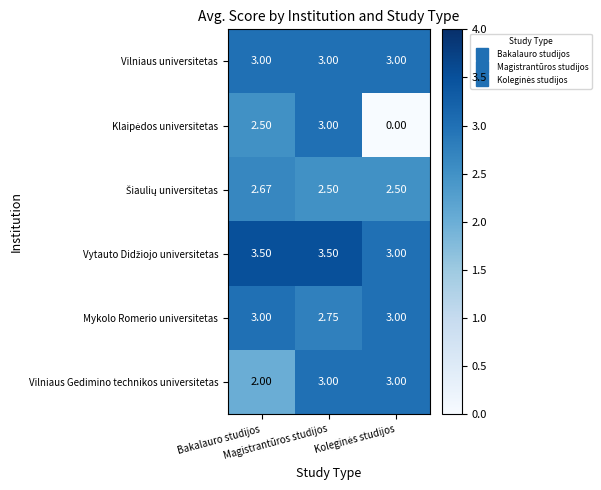

What is the total value across all series at Koleginės studijos?

14.5